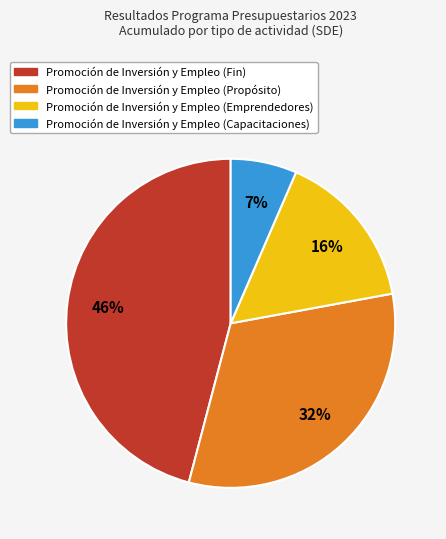

The Promoción de Inversión y Empleo (Capacitaciones) slice represents 17% of the pie. True or false?

False